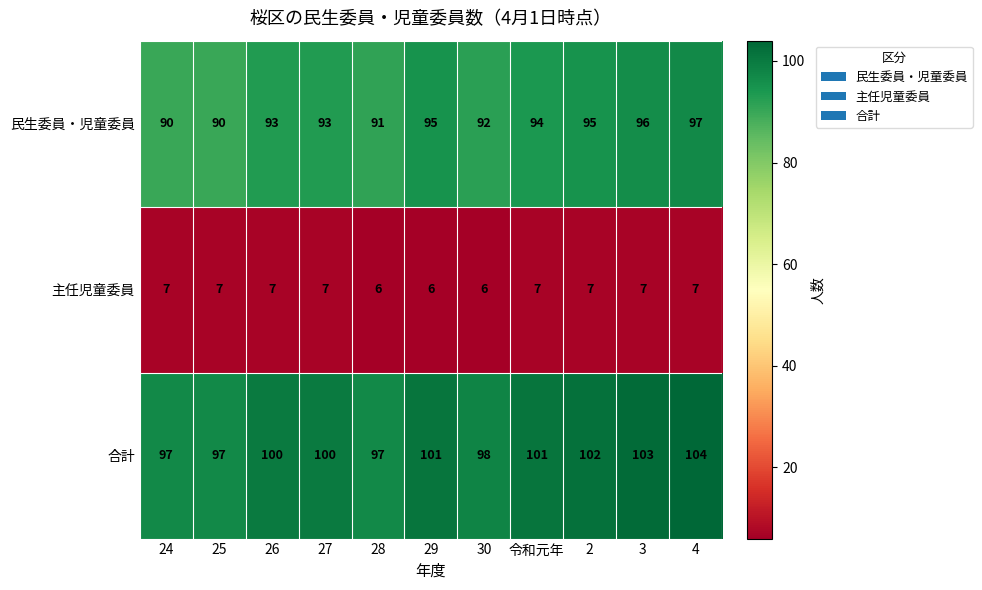

Which series has the largest total across all categories?

合計